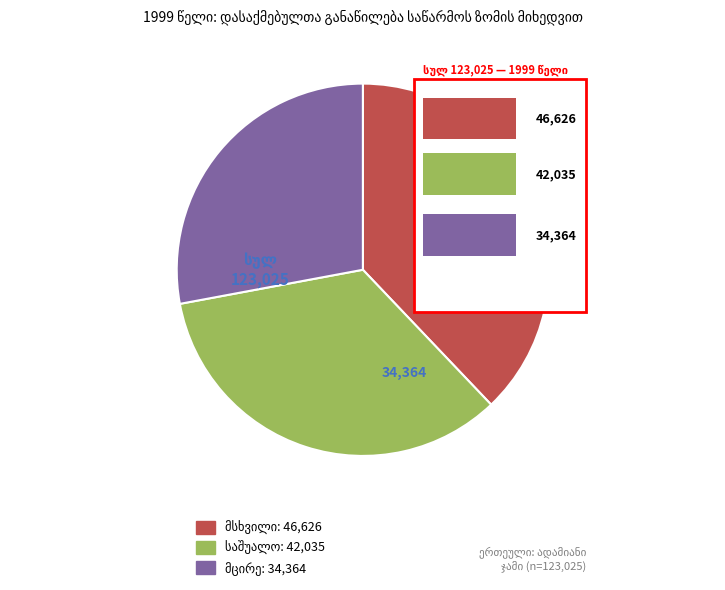

To the nearest percent, what percentage of the pie is მსხვილი?

38%